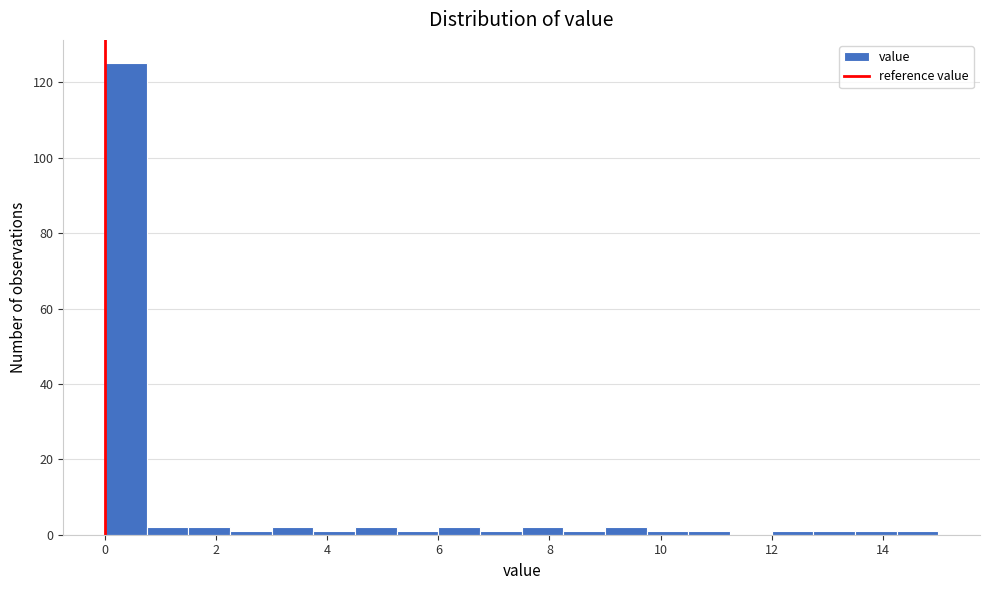

Around what value on the x-axis is the tallest bar? Give the approximate position of its centre, as read against the axis.

0.4